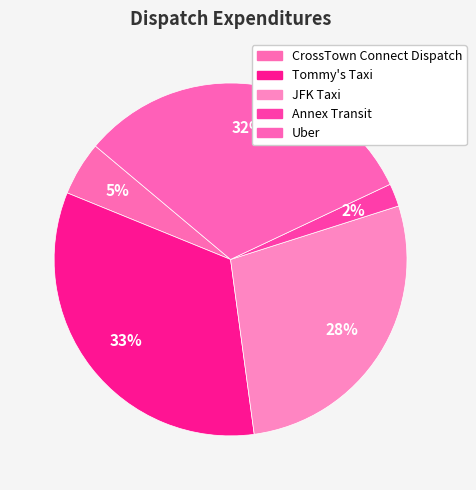

To the nearest percent, what is the difference between the Uber and CrossTown Connect Dispatch slice percentages?

27%